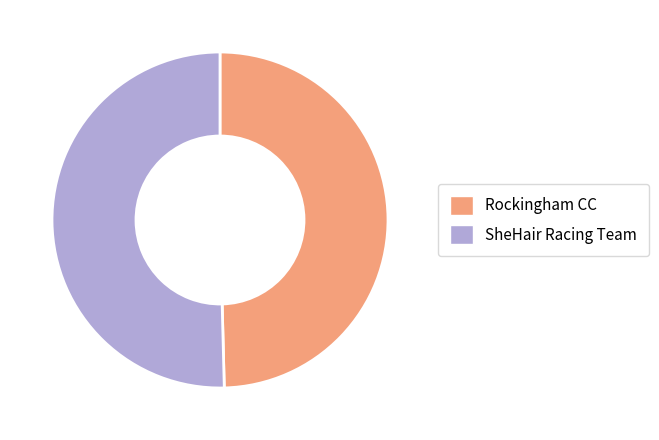

The Rockingham CC slice represents 57% of the pie. True or false?

False